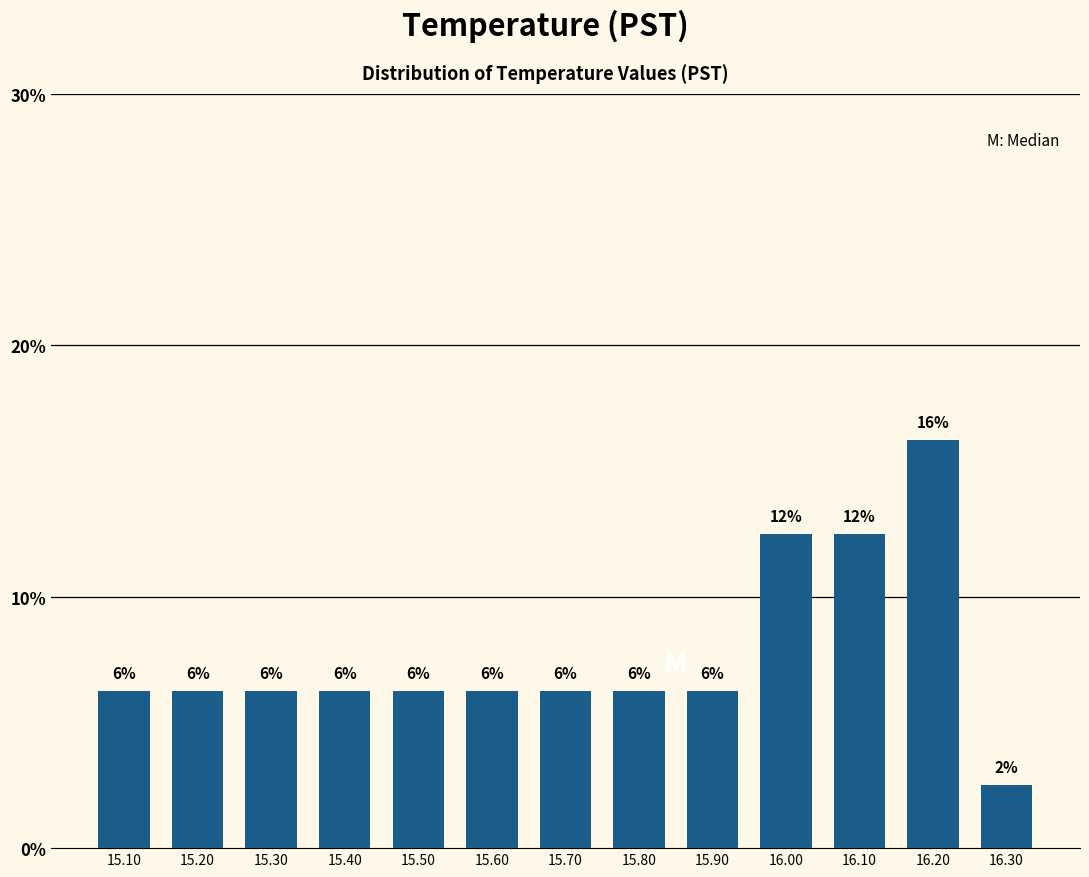

Does the chart contain any negative values?

No